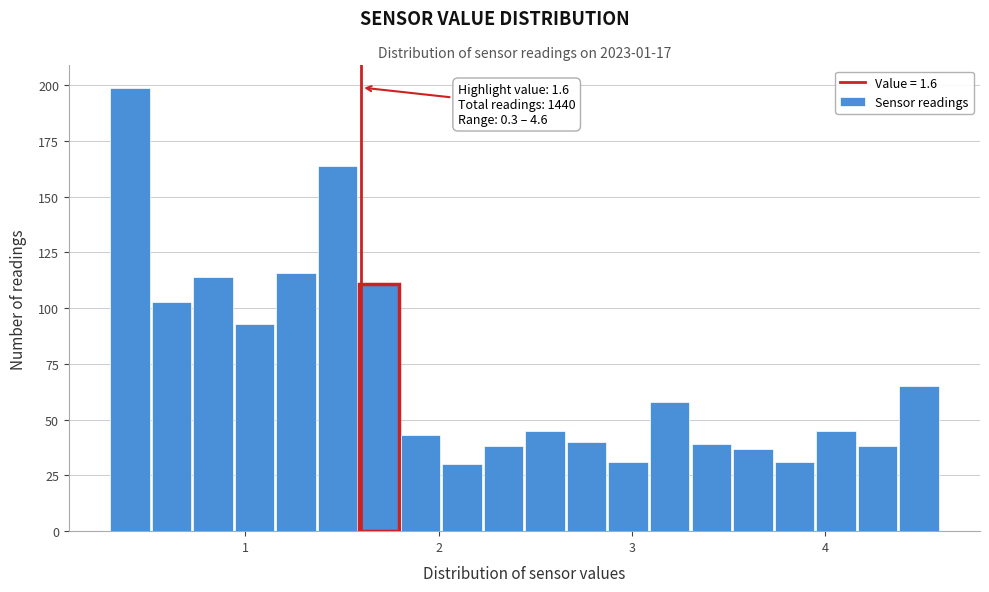

Read against the x-axis, roughly where is the centre of the tallest bar?

0.4